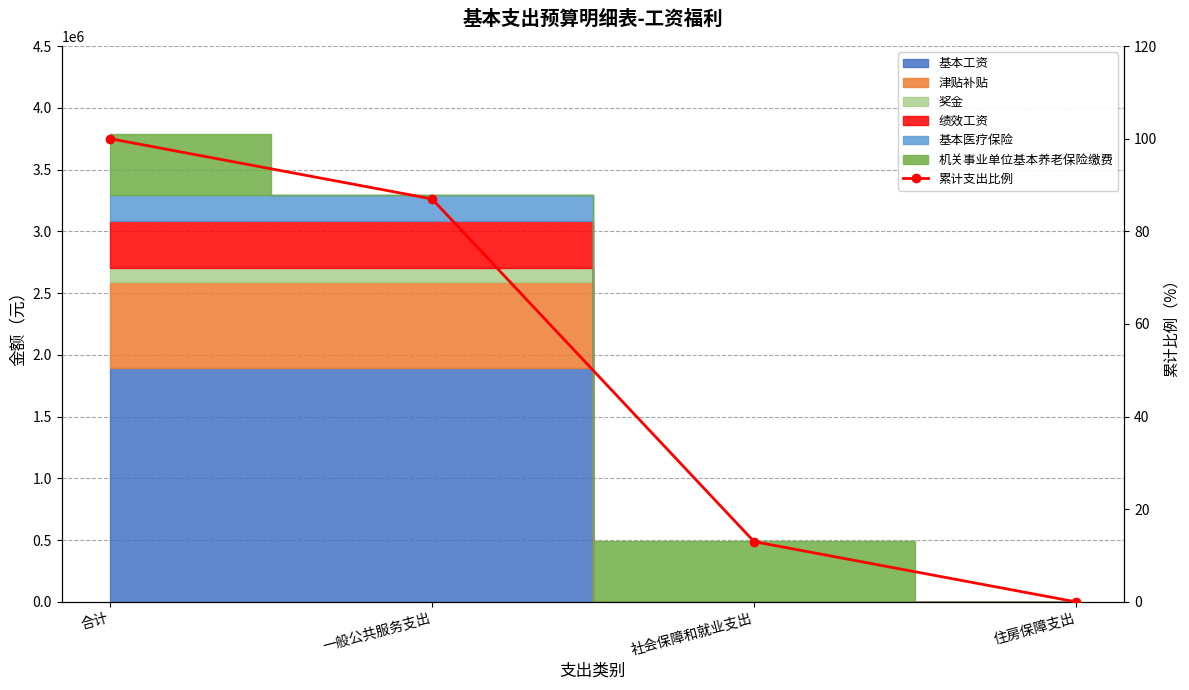

Between 合计 and 社会保障和就业支出, which is larger?

合计